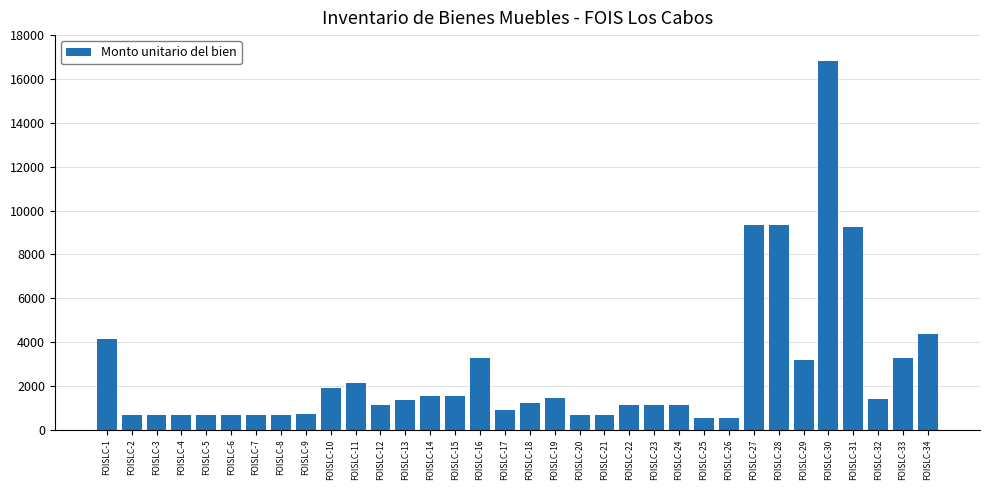

Is it true that the value at FOISLC-8 is 689.1?

True